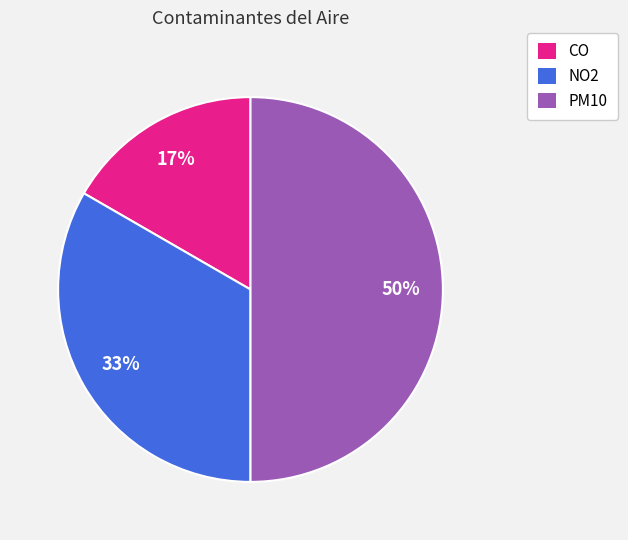

To the nearest percent, what is the average slice percentage?

33%